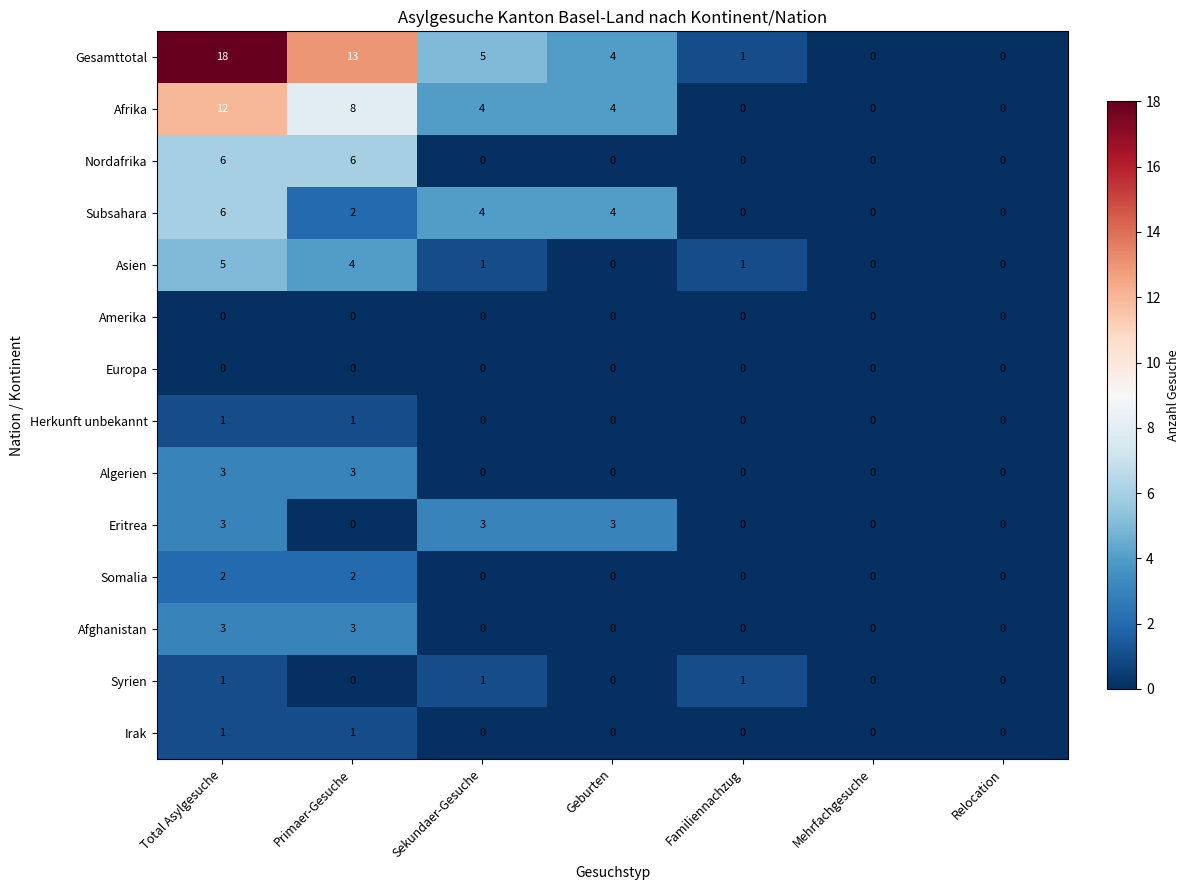

Is it true that Somalia equals 1 at Familiennachzug?

False